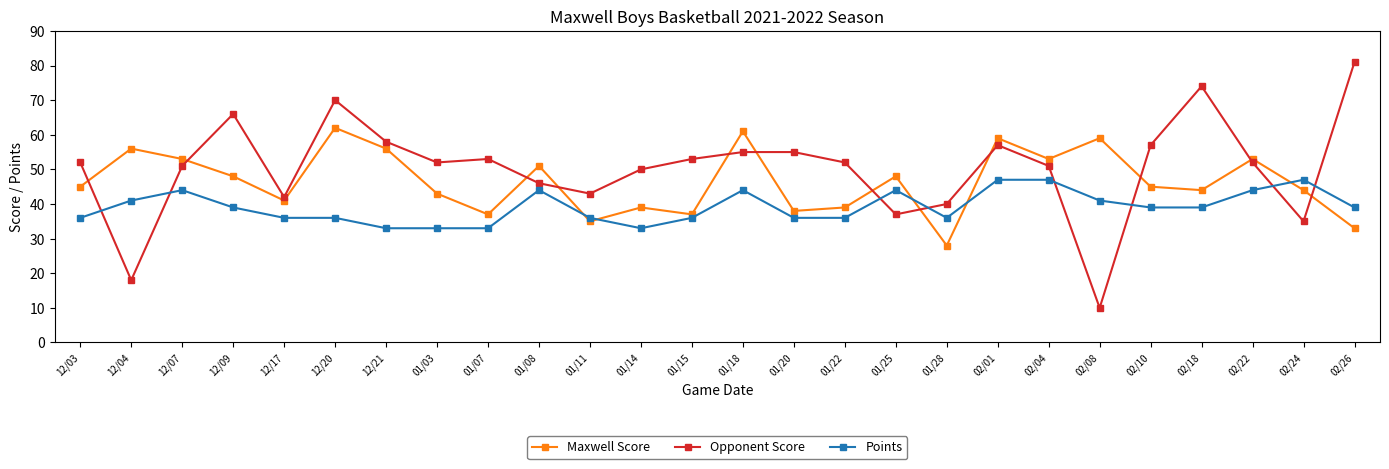

How many interior local valleys does the Maxwell Score series have?

8